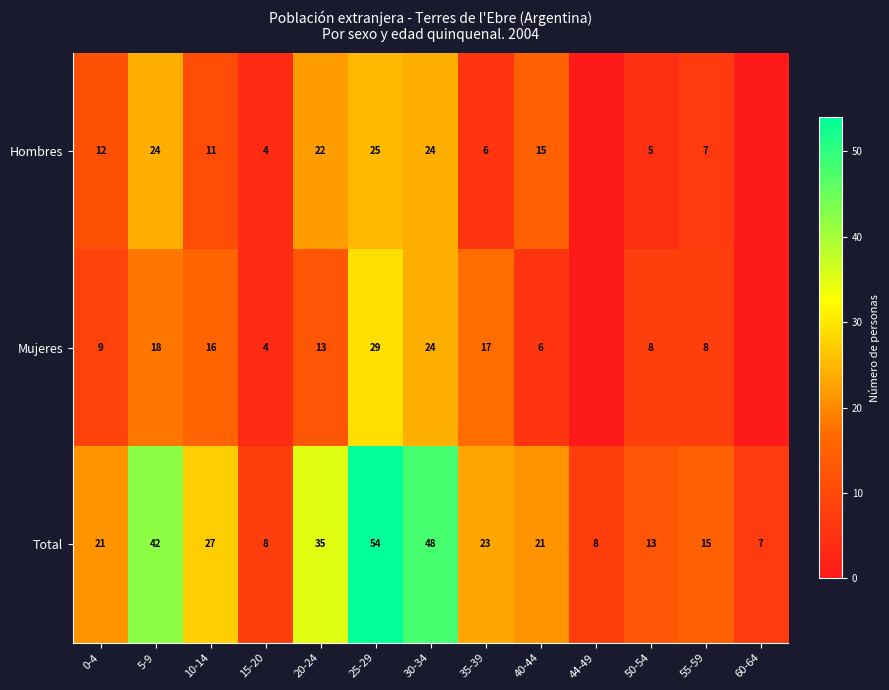

Is it true that Hombres equals 7 at 15-20?

False